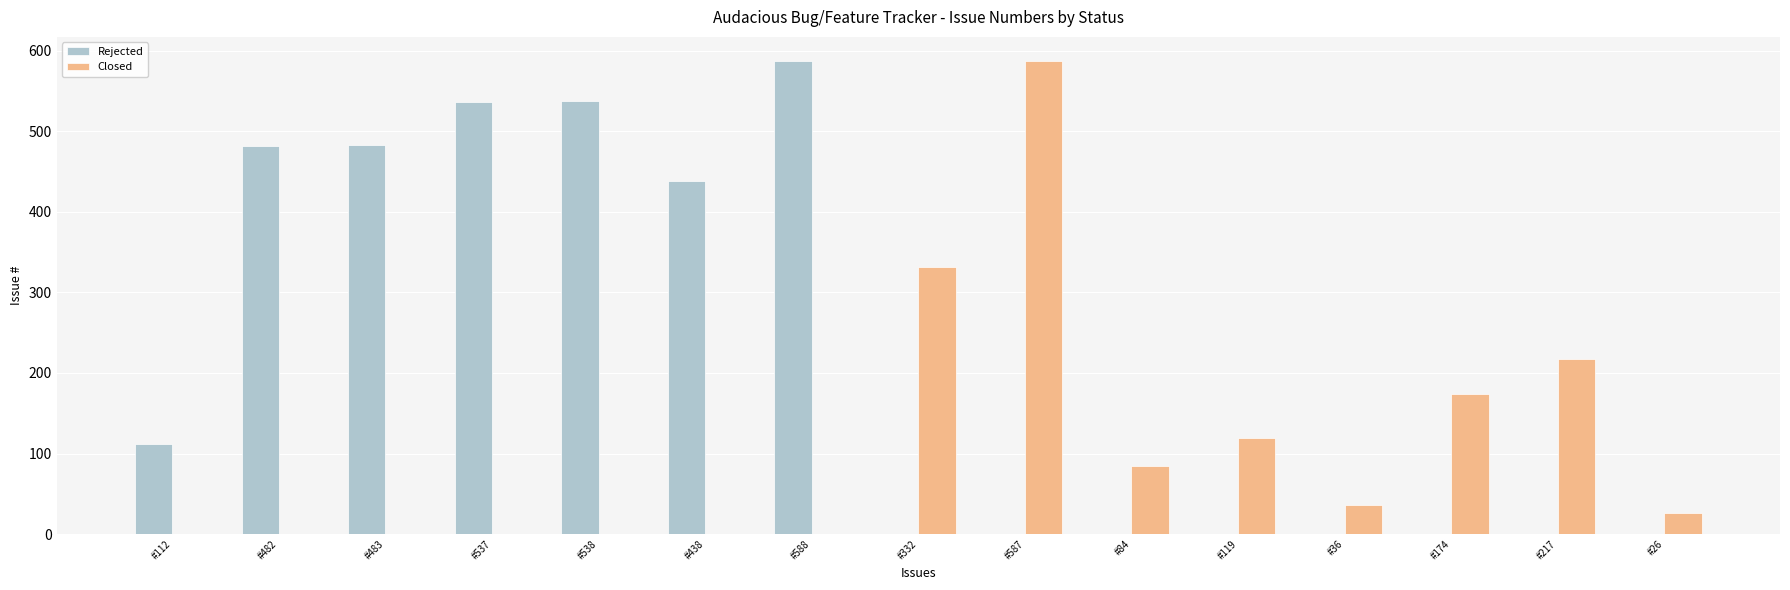

What is the difference between the Closed values at #217 and #84?

133